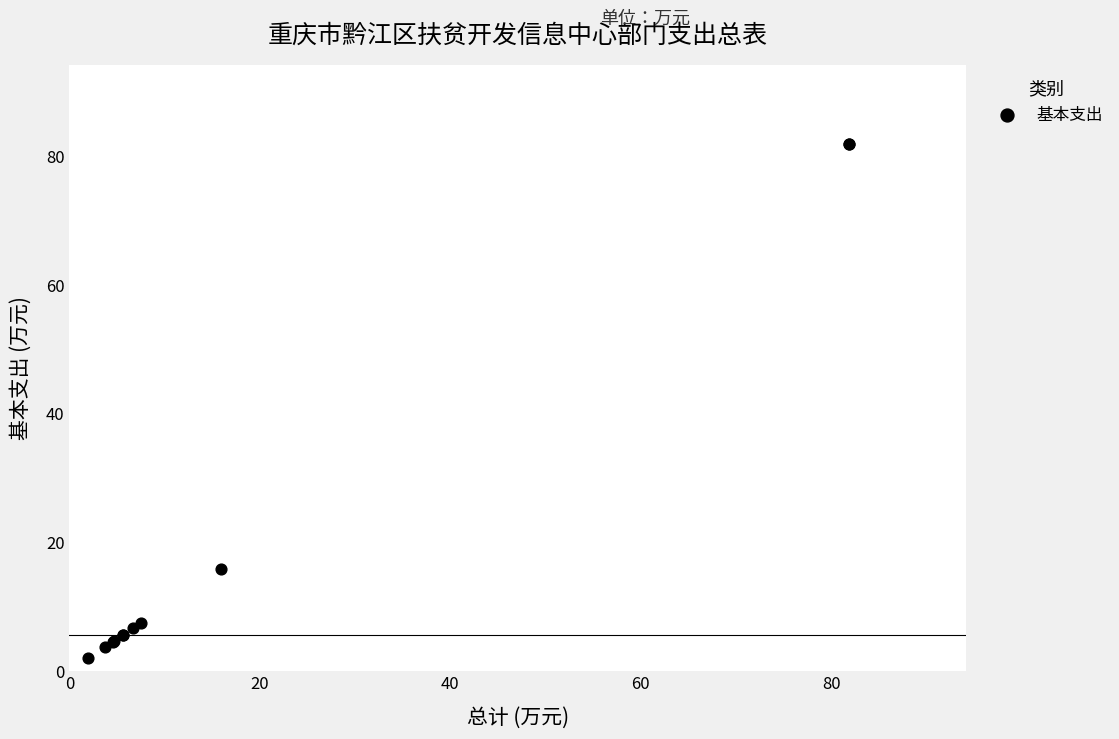

What Y value in the scatter plot is closest to 41?

15.9